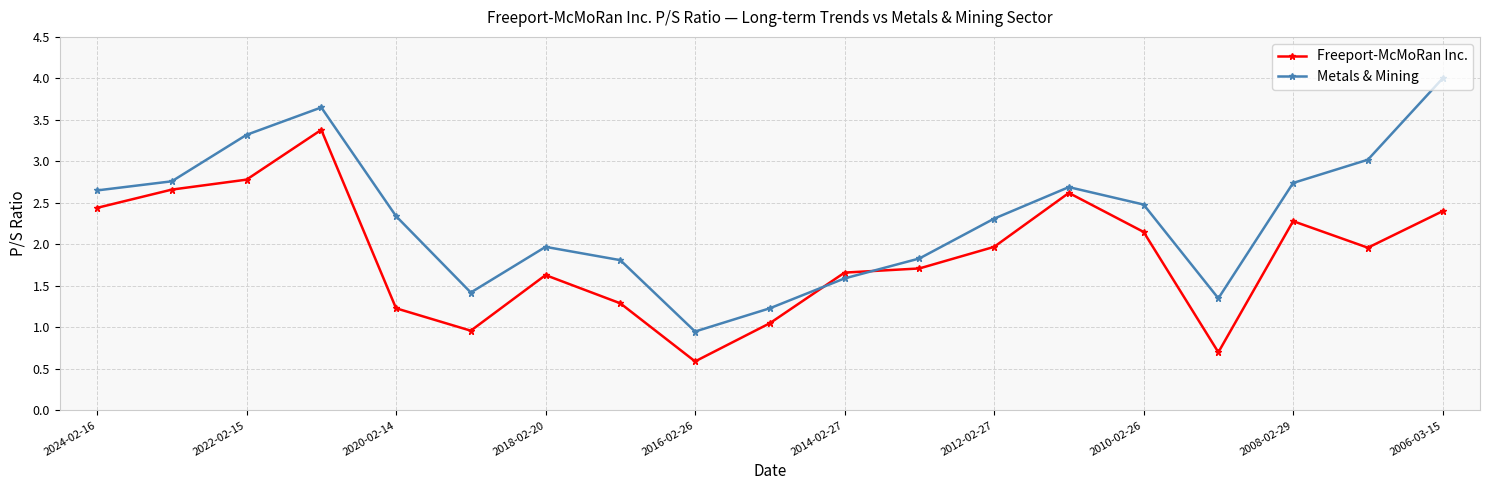

What is the lowest value of the Freeport-McMoRan Inc. series?

0.6